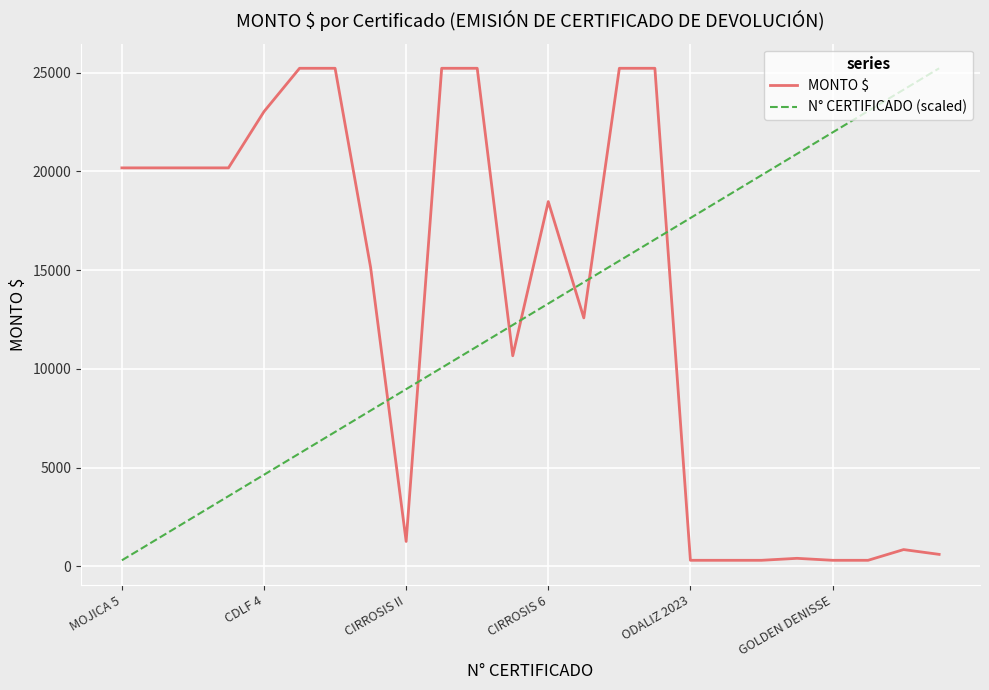

What is the difference between the second highest and second lowest values in the MONTO $ series?

24928.0